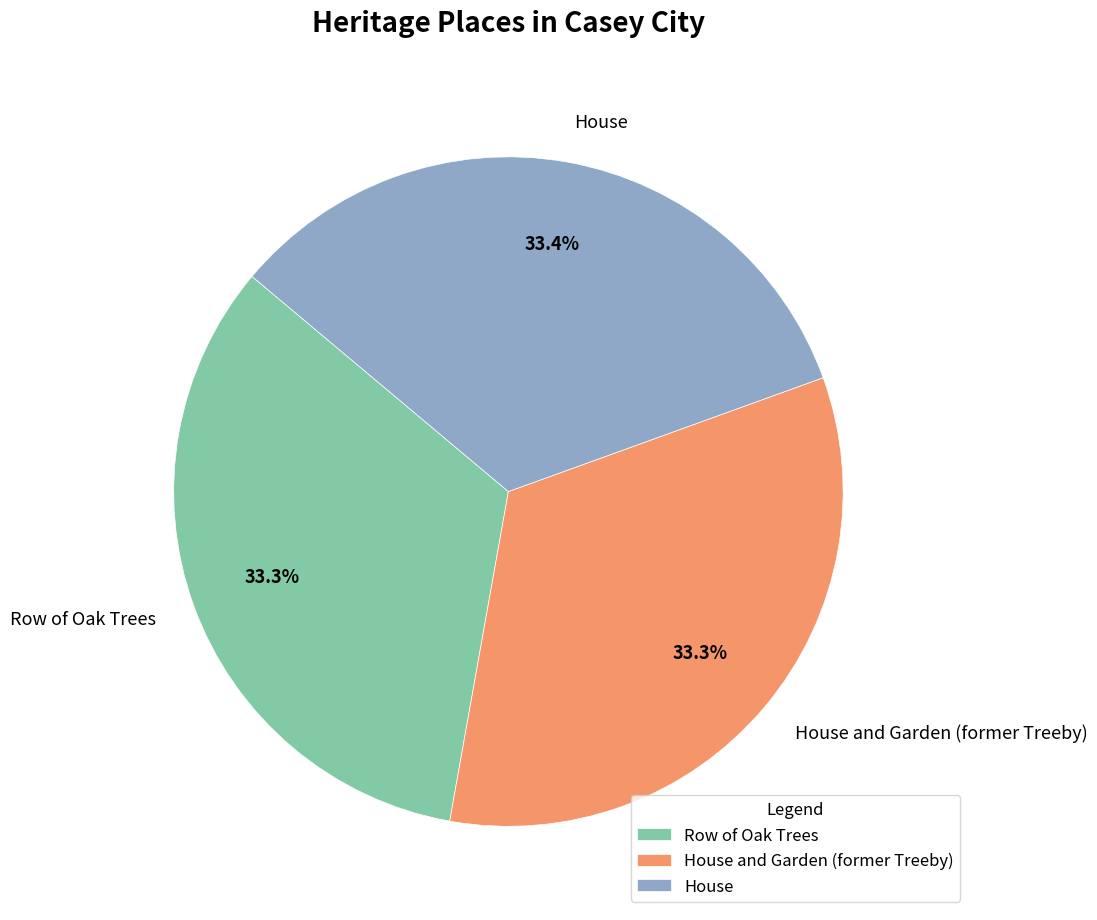

What is the ratio of the value at Row of Oak Trees to the value at House and Garden (former Treeby)?

1.0